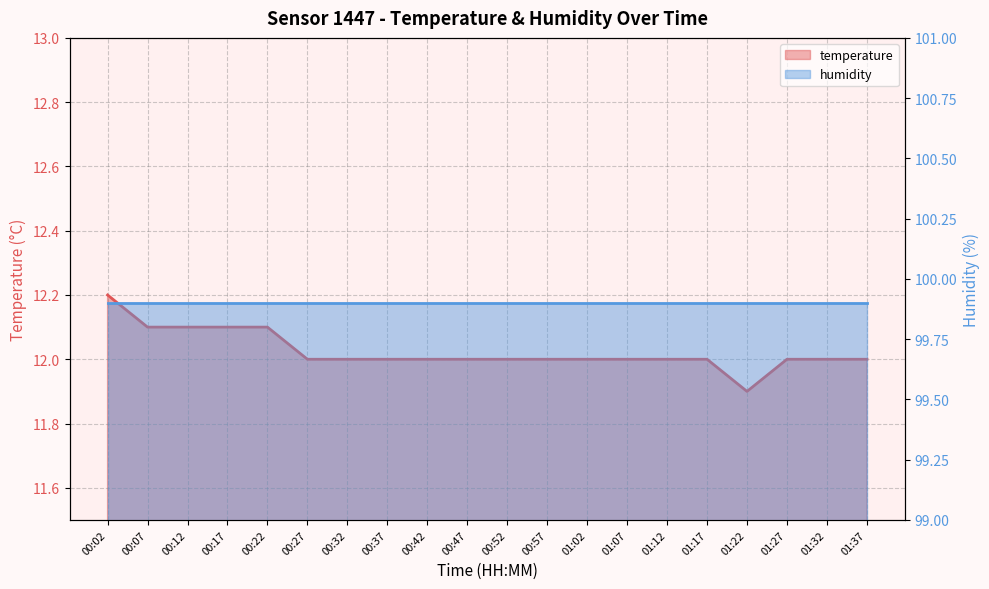

At which category does the chart reach its peak across all series?

00:02